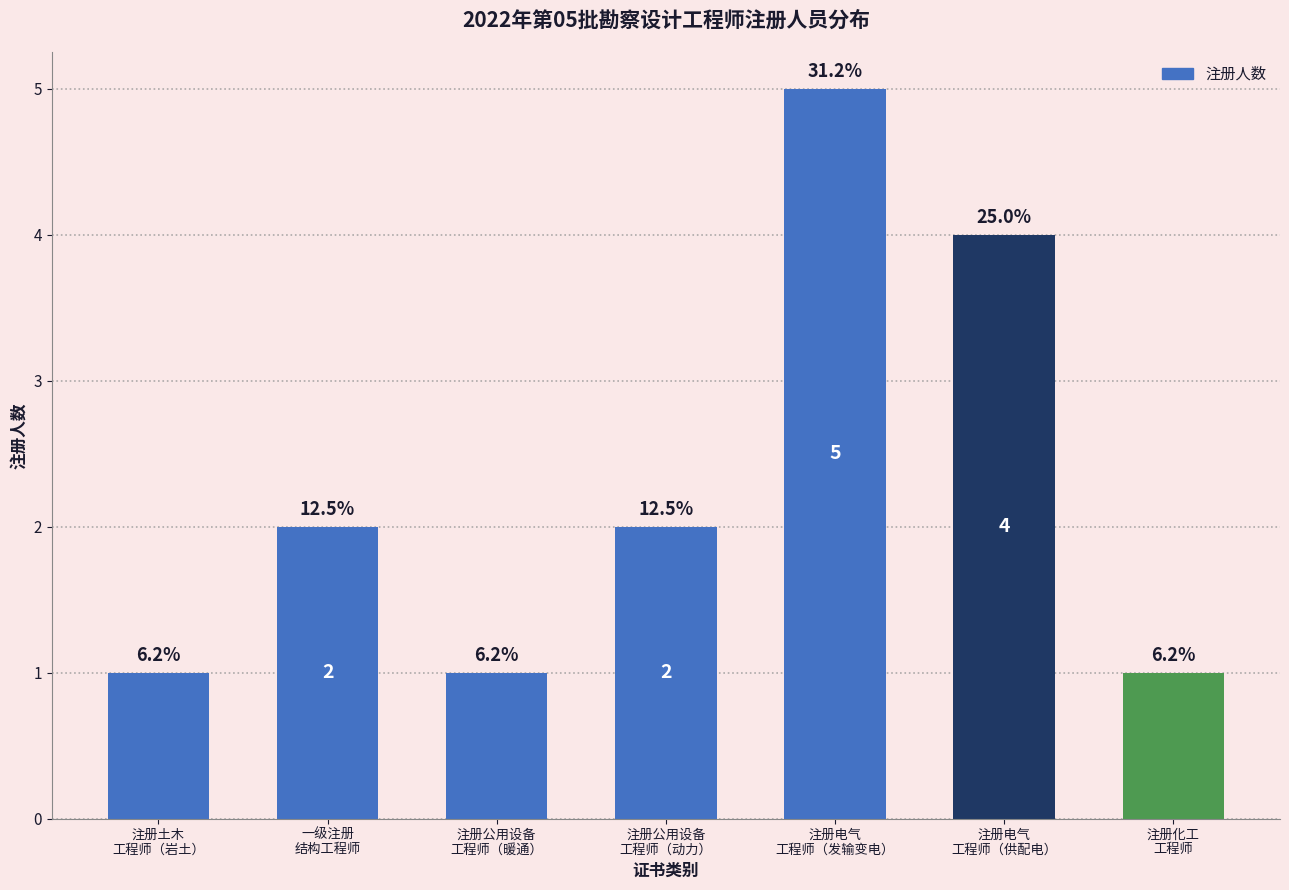

What is the greatest value displayed?

5